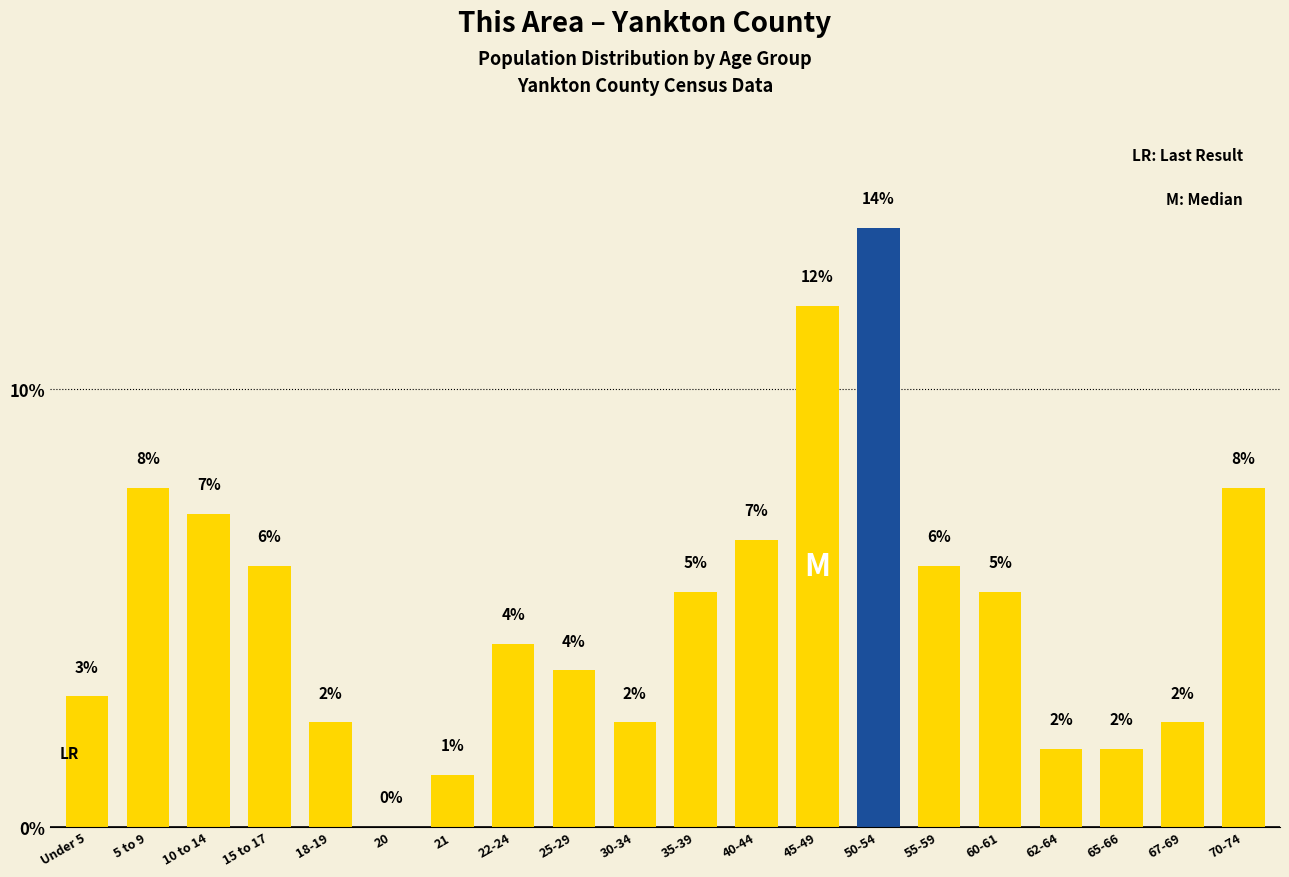

Are the bars horizontal?

No